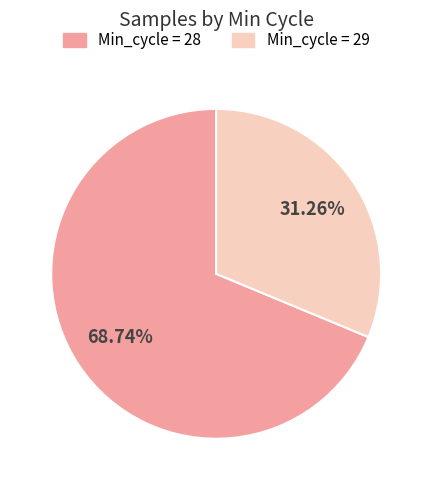

Does any single category account for the majority?

Yes